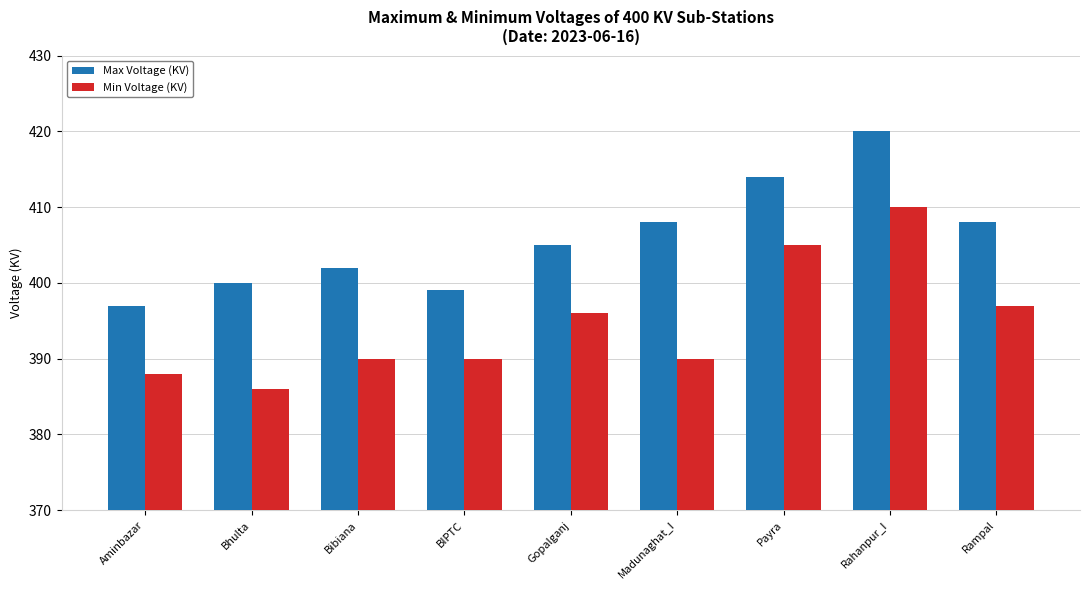

What is the label of the 9th bar from the right?

Aminbazar